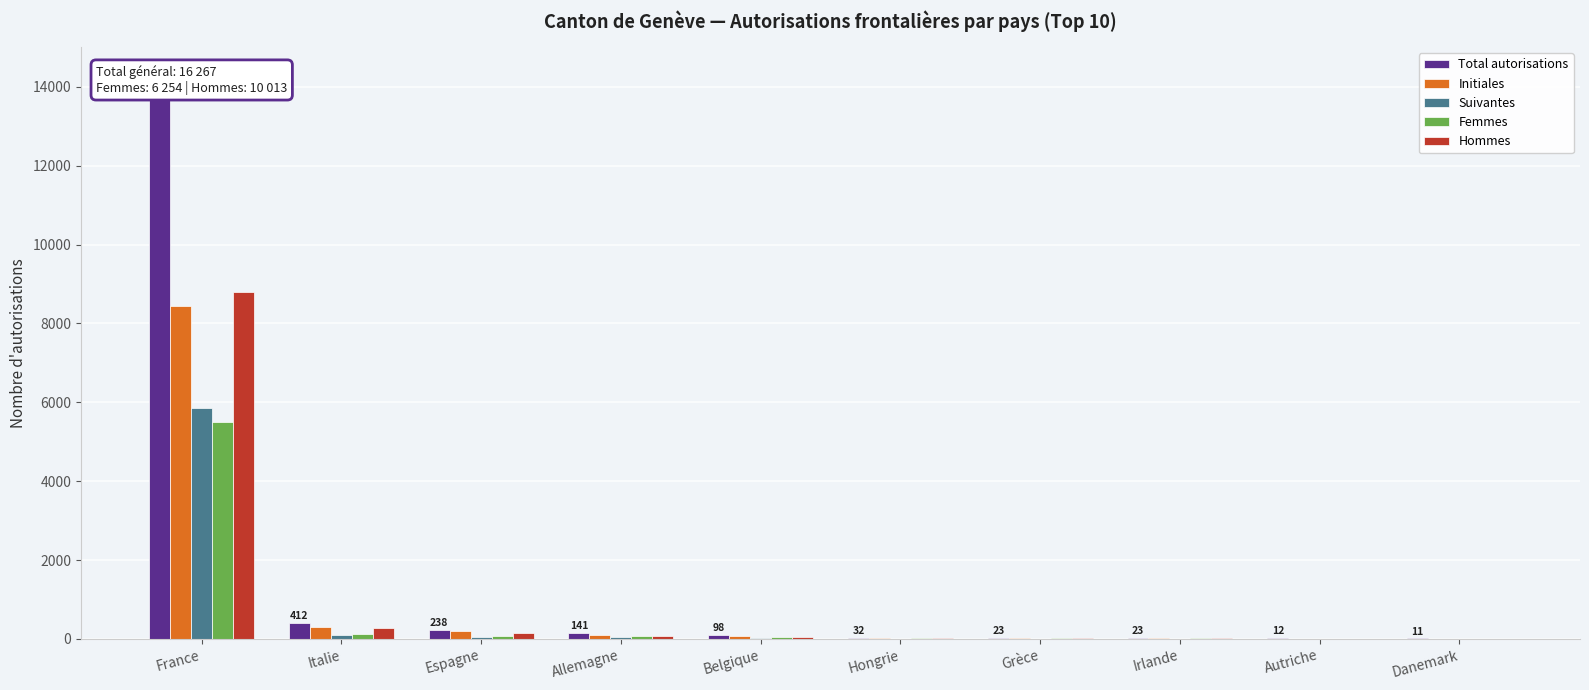

Which series has the largest total across all categories?

Total autorisations